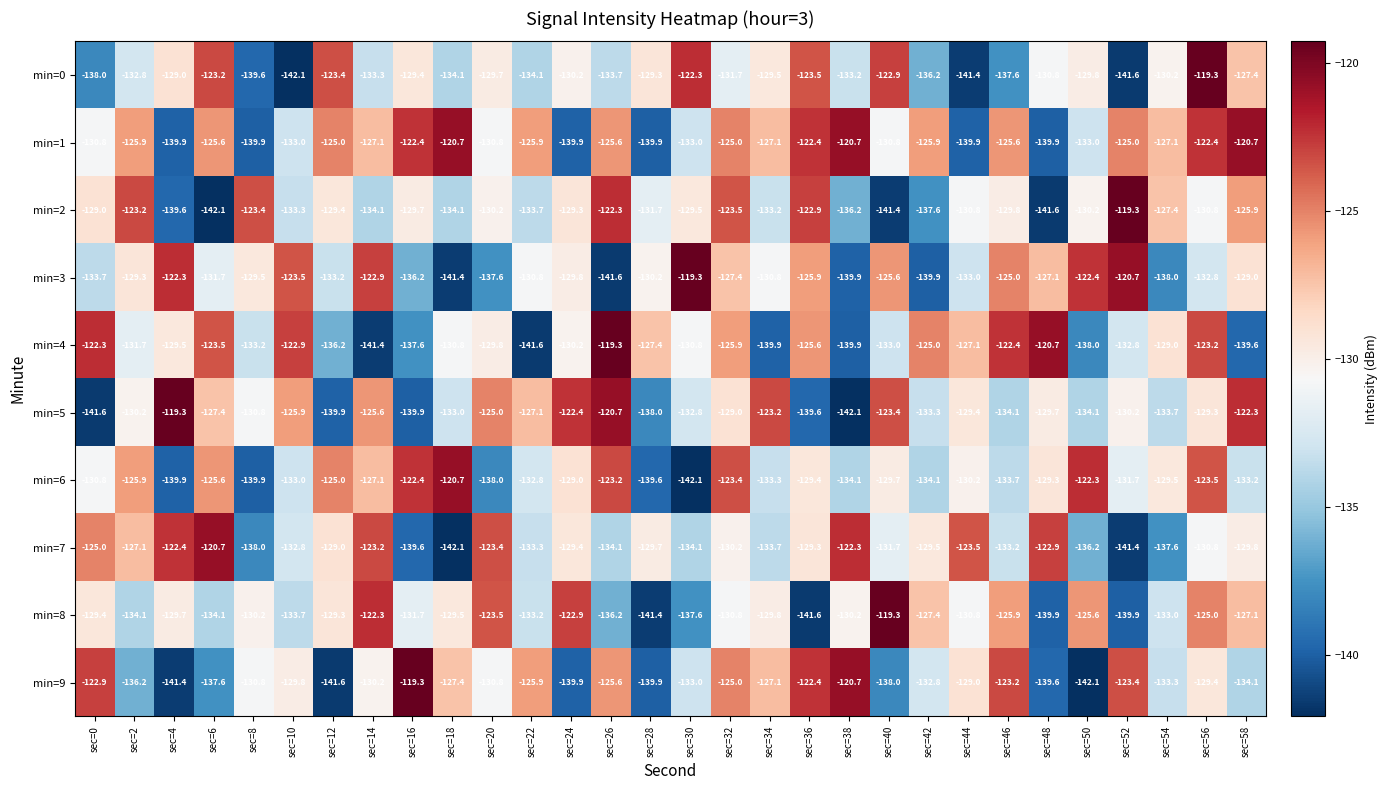

What is the maximum value shown in the chart?

-119.3